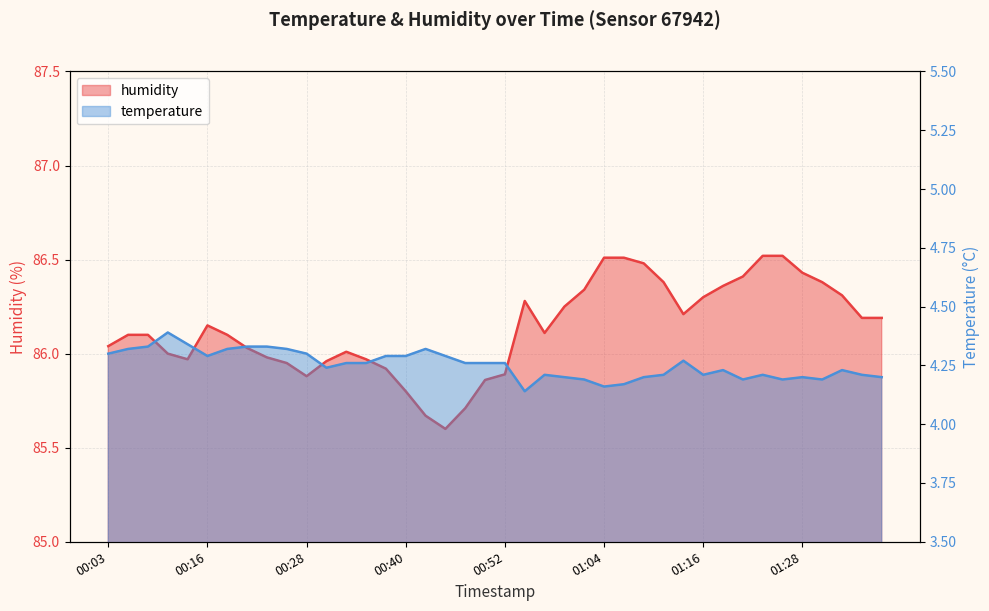

True or false: humidity and temperature intersect in this chart.

False